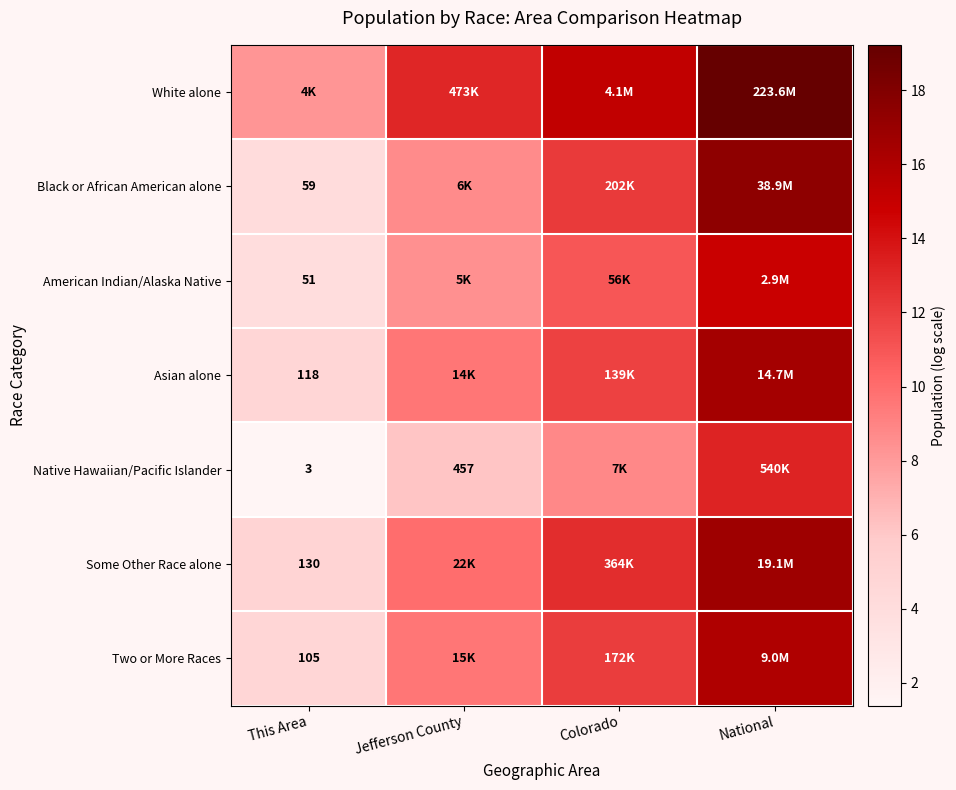

What is the difference between the highest and lowest values at Colorado?

6.4